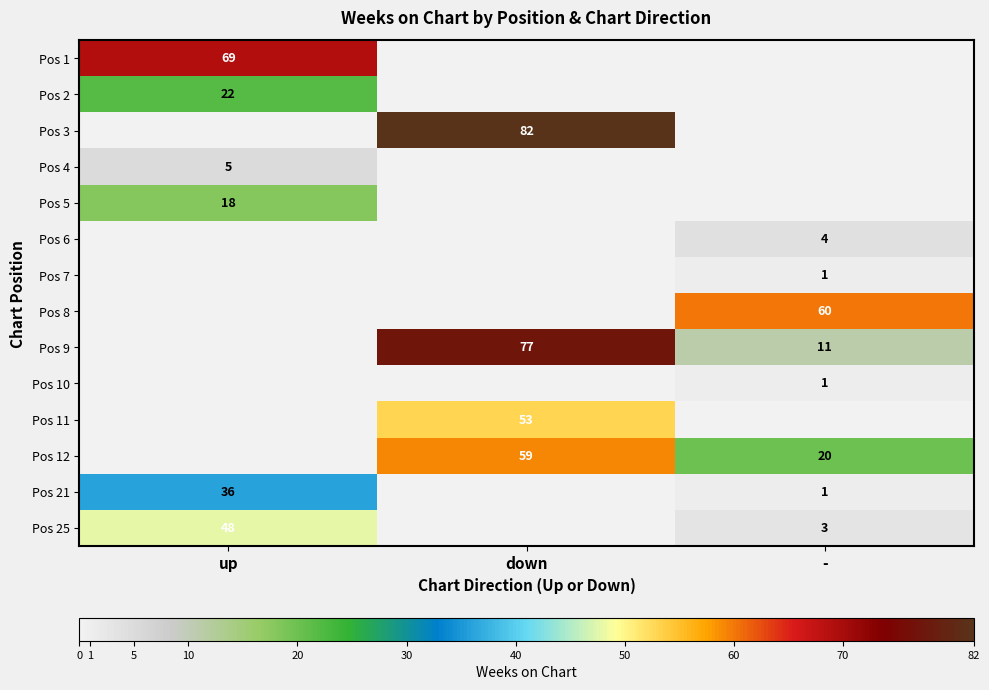

True or false: Pos 3 has a value of 82 at down.

True